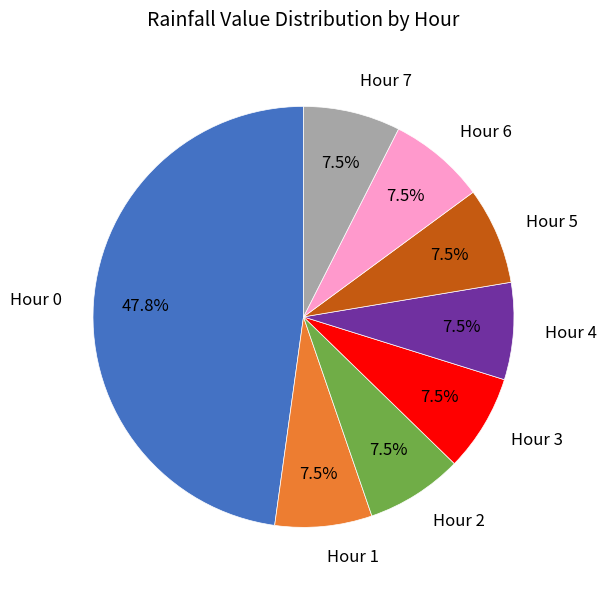

How much of the chart is everything except Hour 5?

92.5%